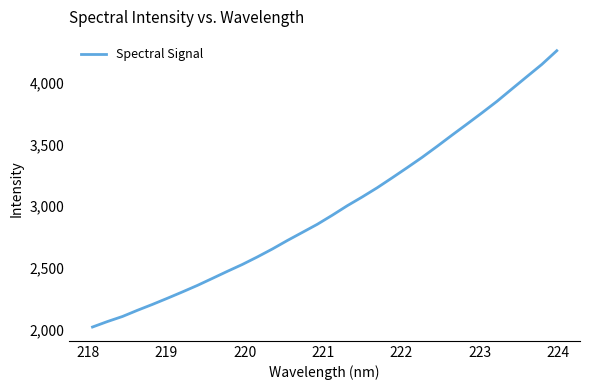

True or false: there are more than 1 points higher than both neighbors.

False